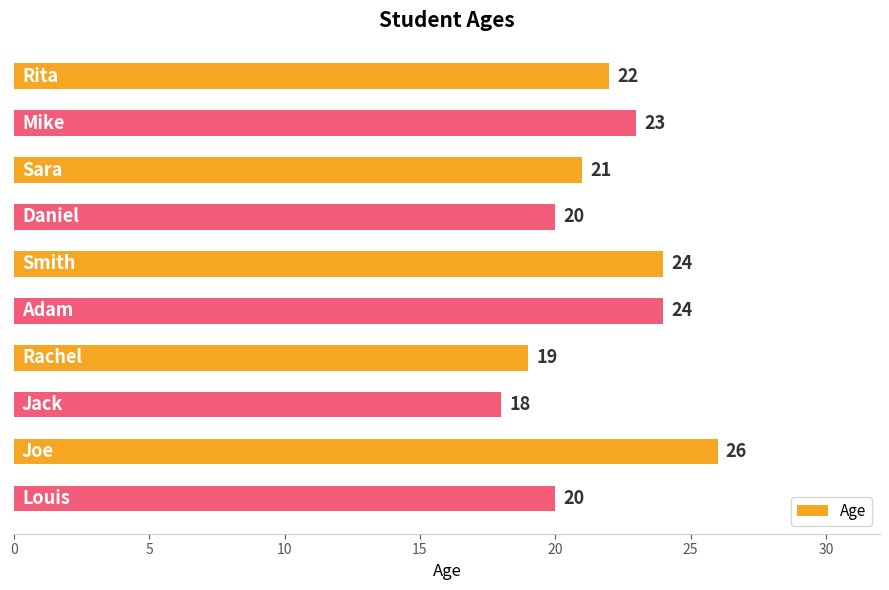

Count the values in the range 20 to 24.

7